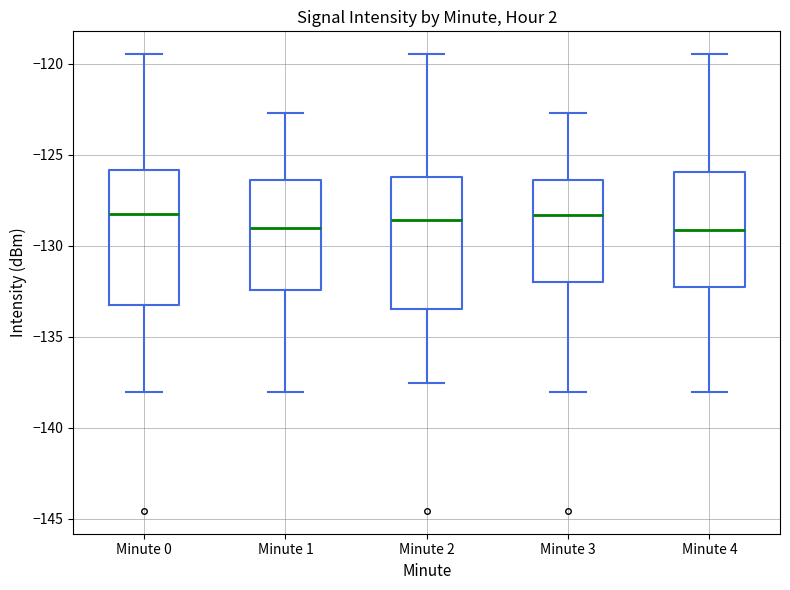

Reading left to right, transcribe this box plot: for each box, give where its median line is, the range the box spans, and where its two whiskers end, as read against the y-axis. The values are not printed on the chart, so give them approximately, as read against the axis.

Minute 0: median -128.0, box -133.5 to -126.0, whiskers -138.0 to -119.5
Minute 1: median -129.0, box -132.5 to -126.5, whiskers -138.0 to -122.5
Minute 2: median -128.5, box -133.5 to -126.0, whiskers -137.5 to -119.5
Minute 3: median -128.5, box -132.0 to -126.5, whiskers -138.0 to -122.5
Minute 4: median -129.0, box -132.5 to -126.0, whiskers -138.0 to -119.5